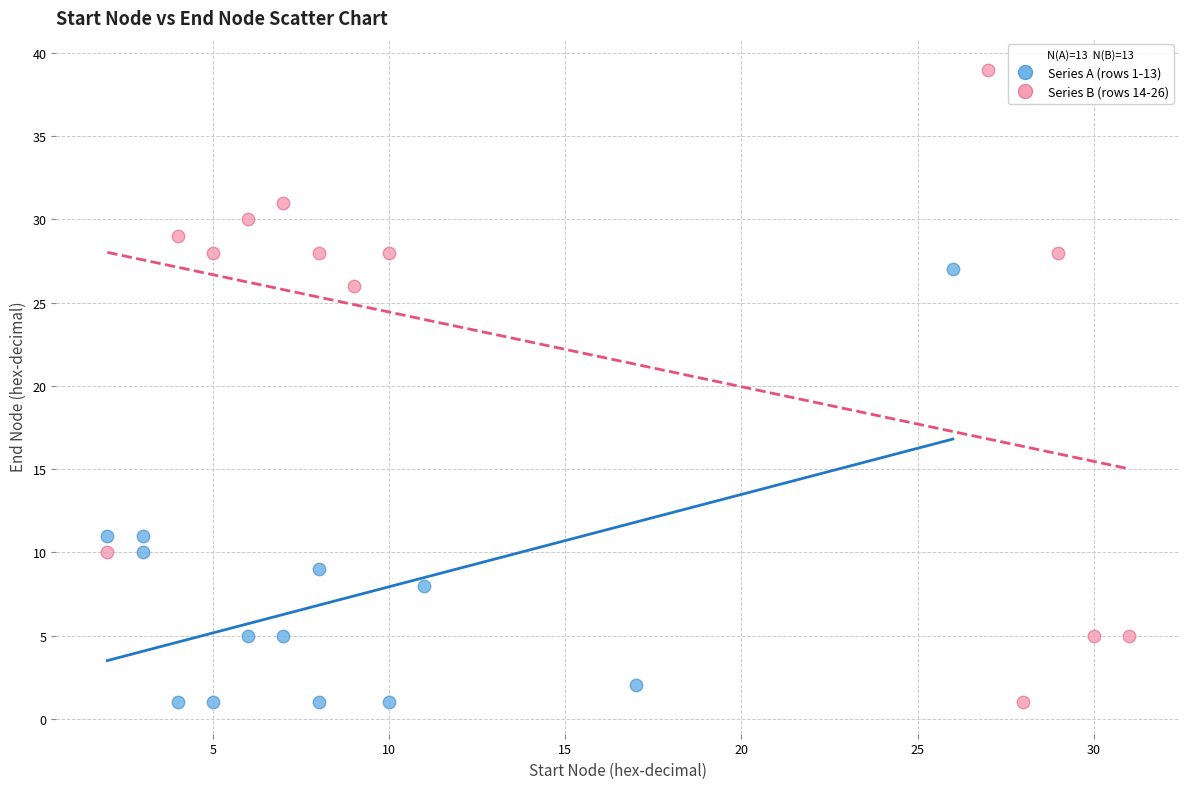

What are all the series names shown in the legend?

Series A (rows 1-13), Series B (rows 14-26)